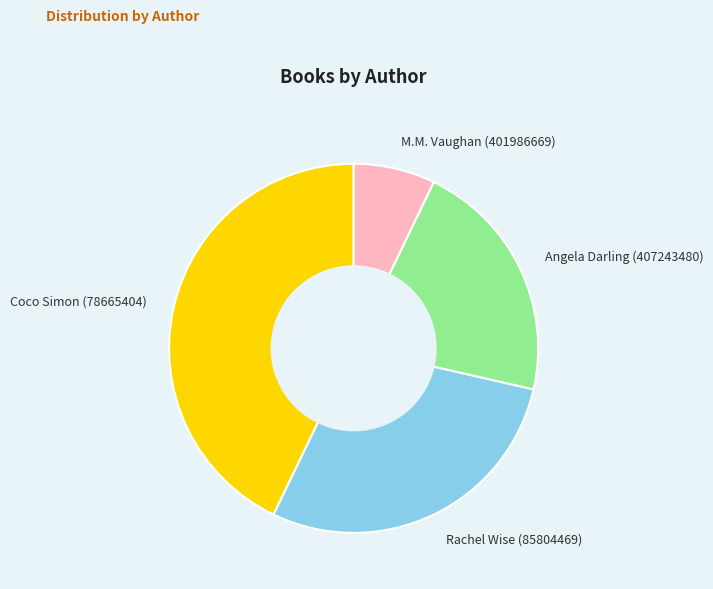

True or false: Coco Simon (78665404) accounts for 52% of the total.

False